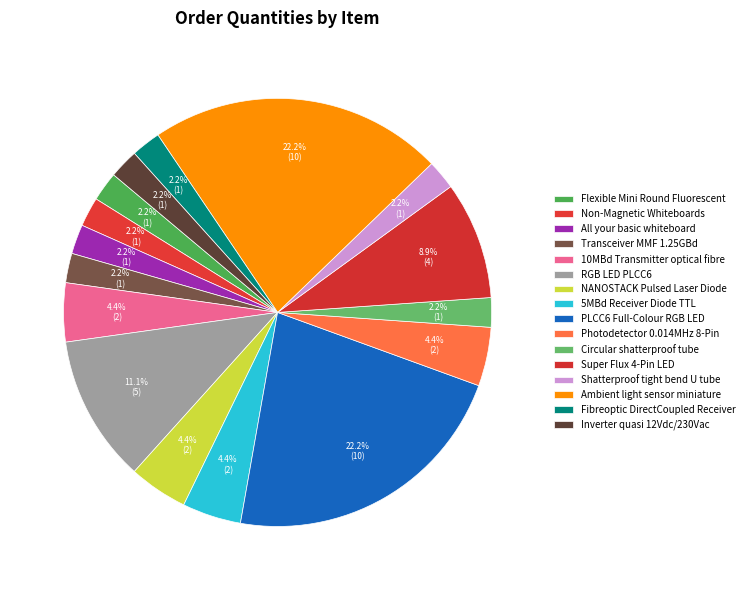

Which slice is the smallest?

Flexible Mini Round Fluorescent